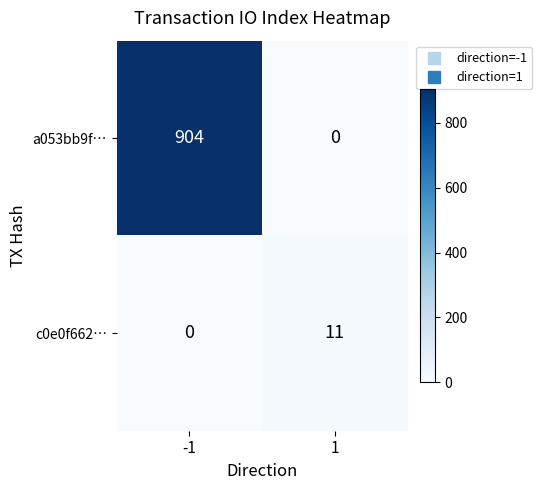

True or false: c0e0f662… has a value of 11 at 1.

True